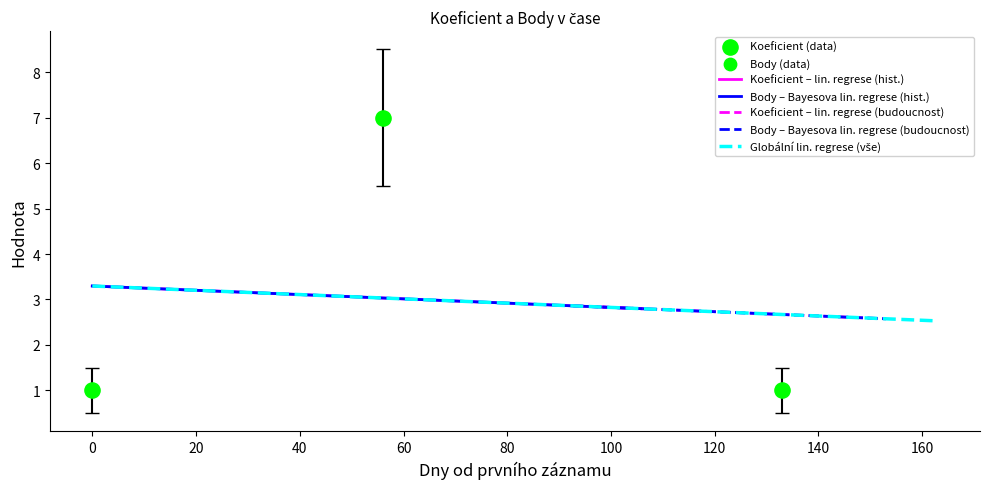

Which series reaches the minimum Y coordinate?

Koeficient